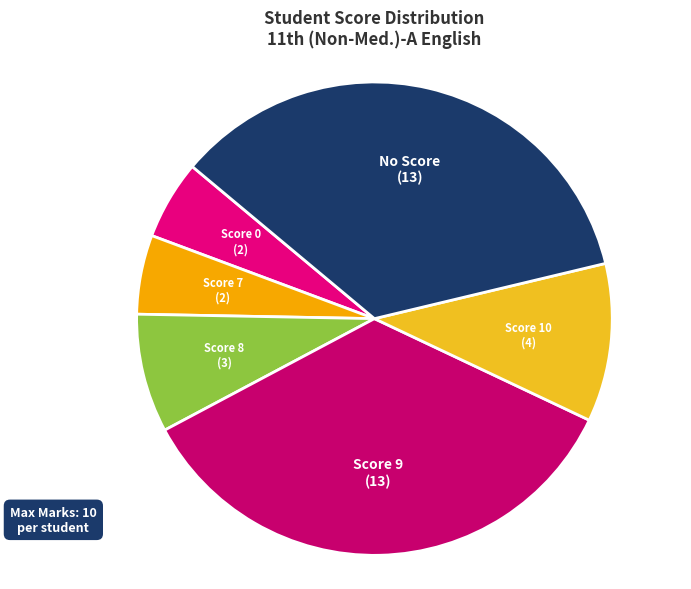

How many segments does this pie chart have?

6